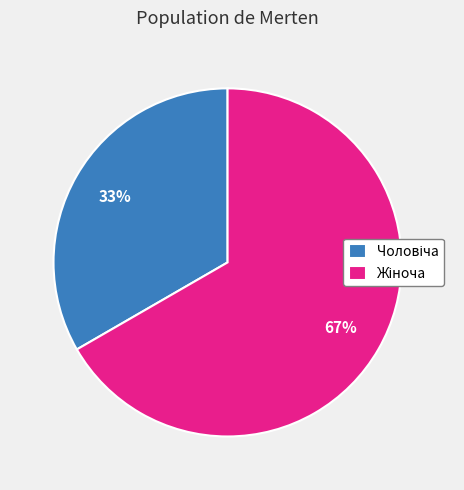

To the nearest percent, what is the average slice percentage?

50%